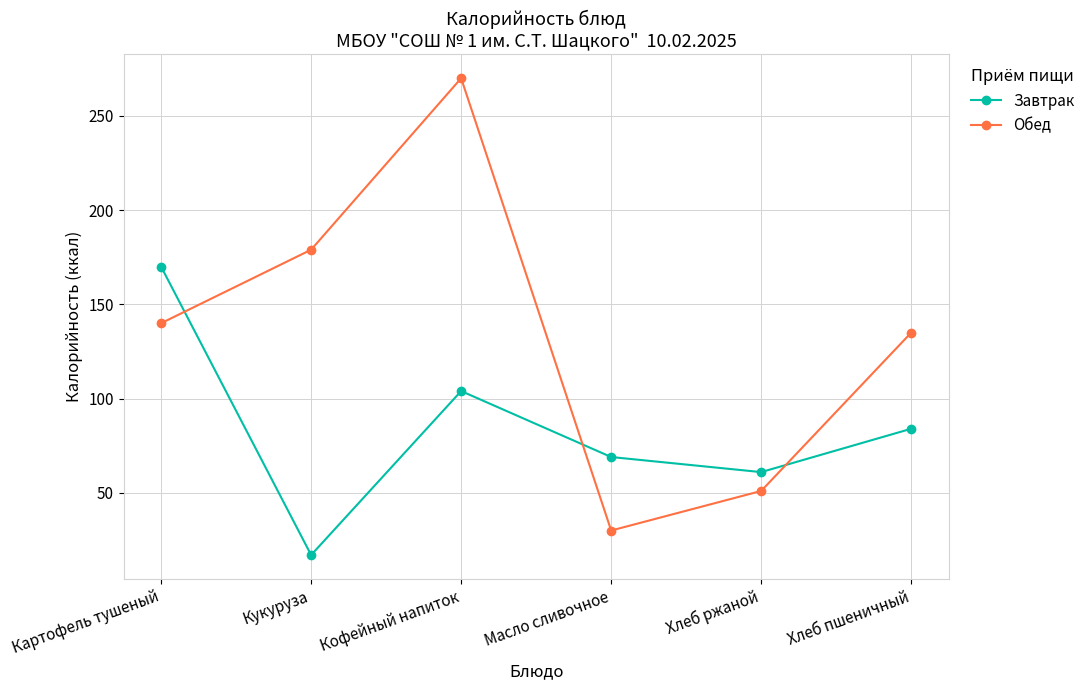

What is the sum of all Завтрак values?

505